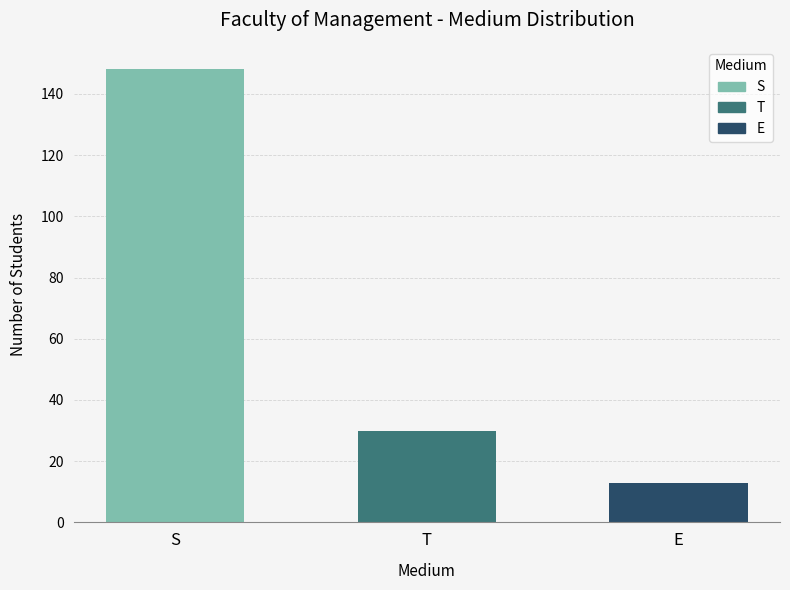

What is the maximum value shown in the chart?

148